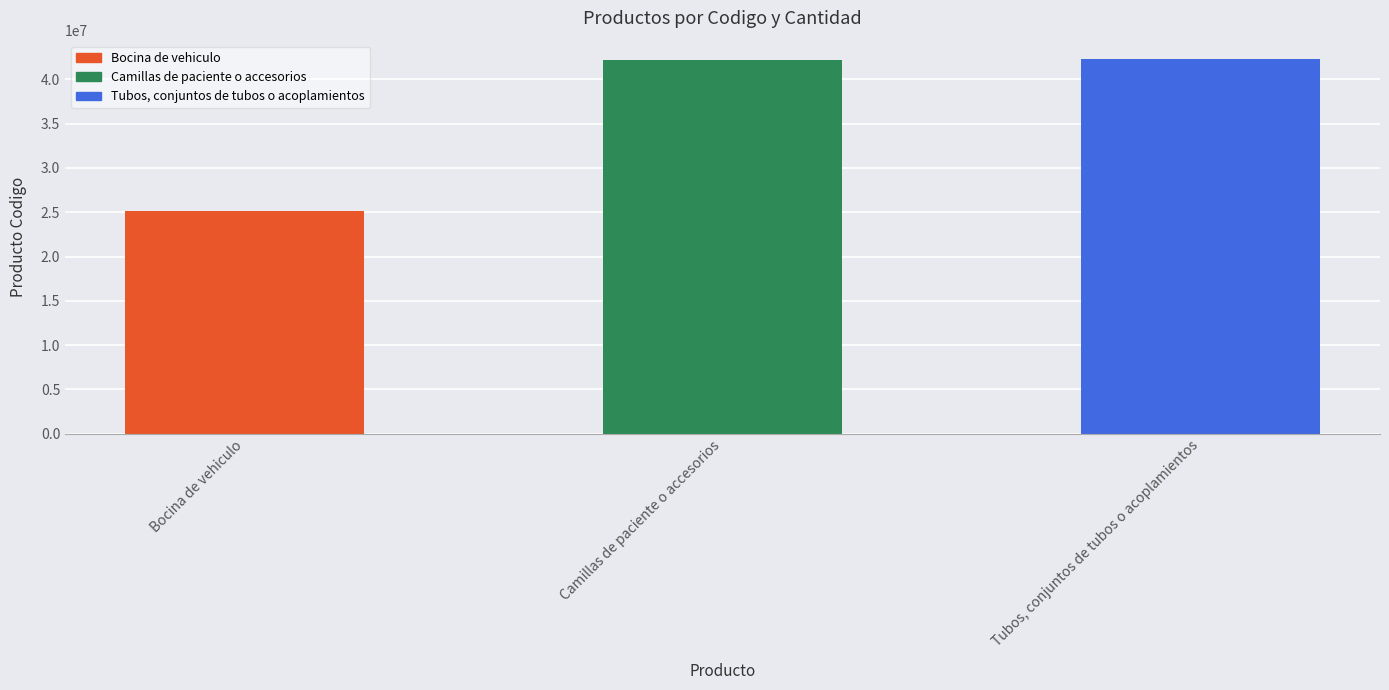

What is the difference between the maximum and minimum values?

17100395